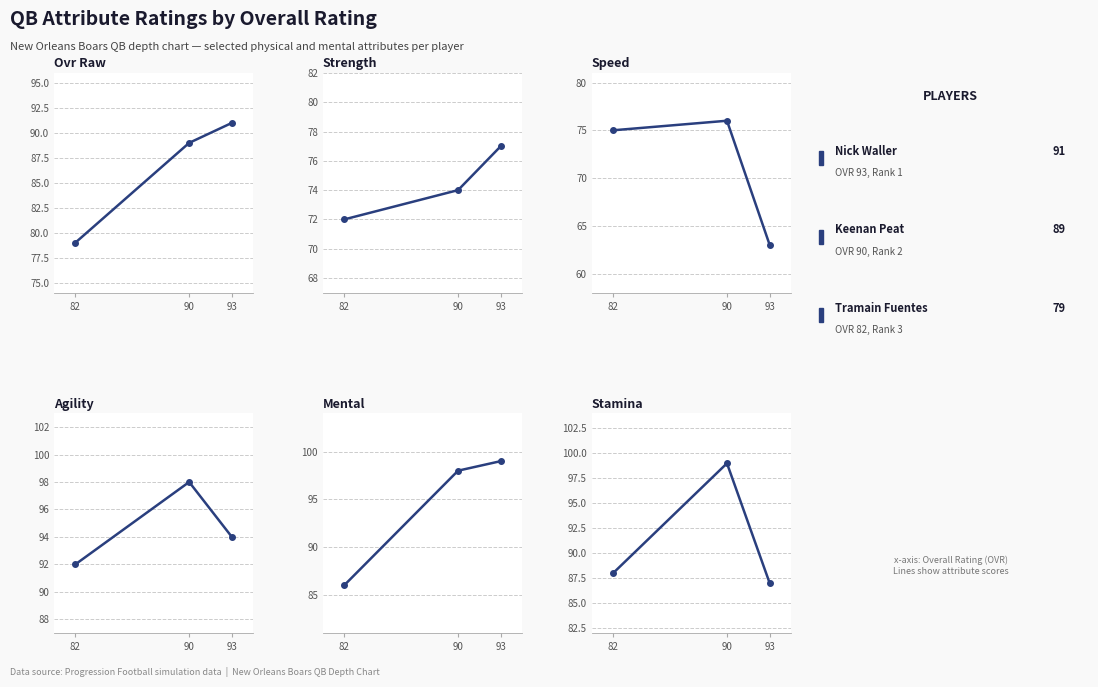

List the series in order of their peak value, lowest first.

speed, strength, ovr_raw, agility, mental, stamina